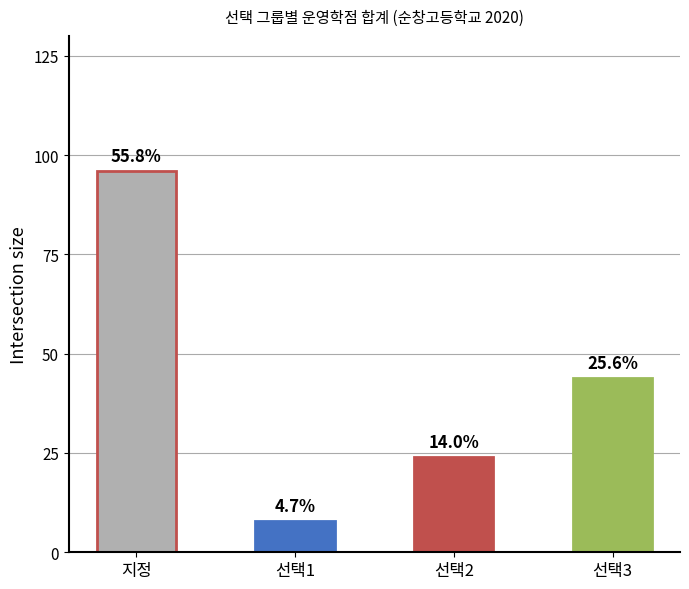

How many bars are there in total?

4